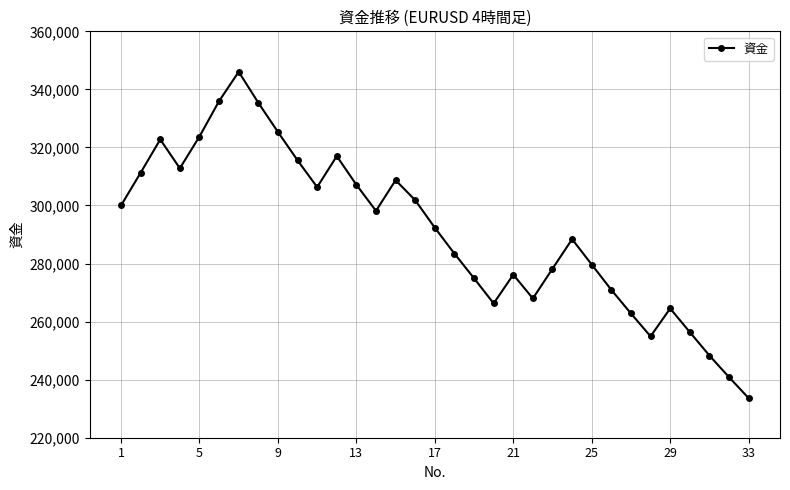

What is the average value?

291149.6